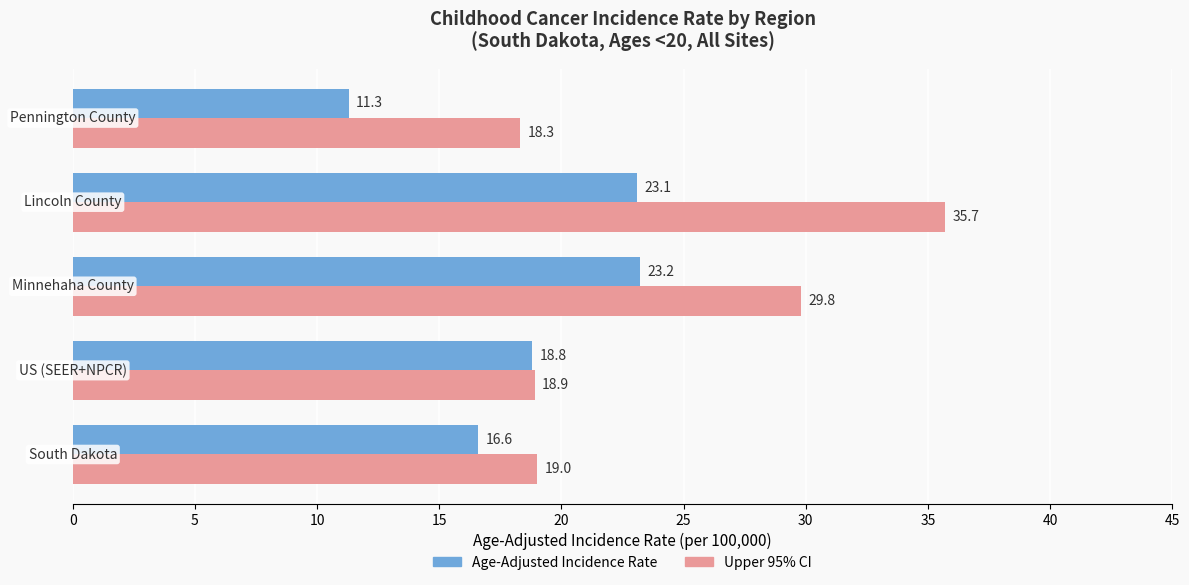

Which series has the largest range (max minus min)?

Upper 95% CI